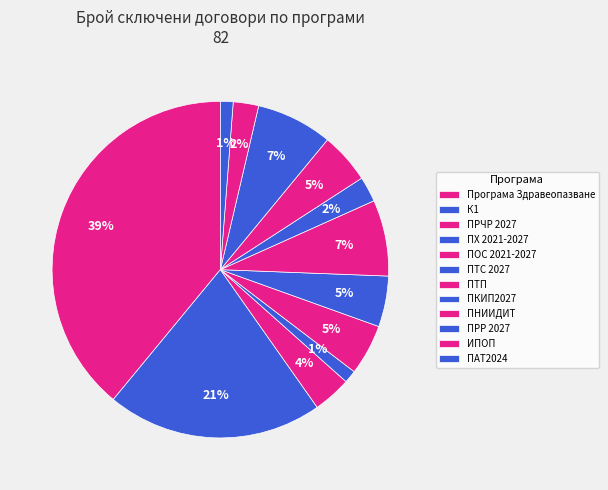

Approximately how many times larger is the value at Програма Здравеопазване compared to ПХ 2021-2027?

32.0